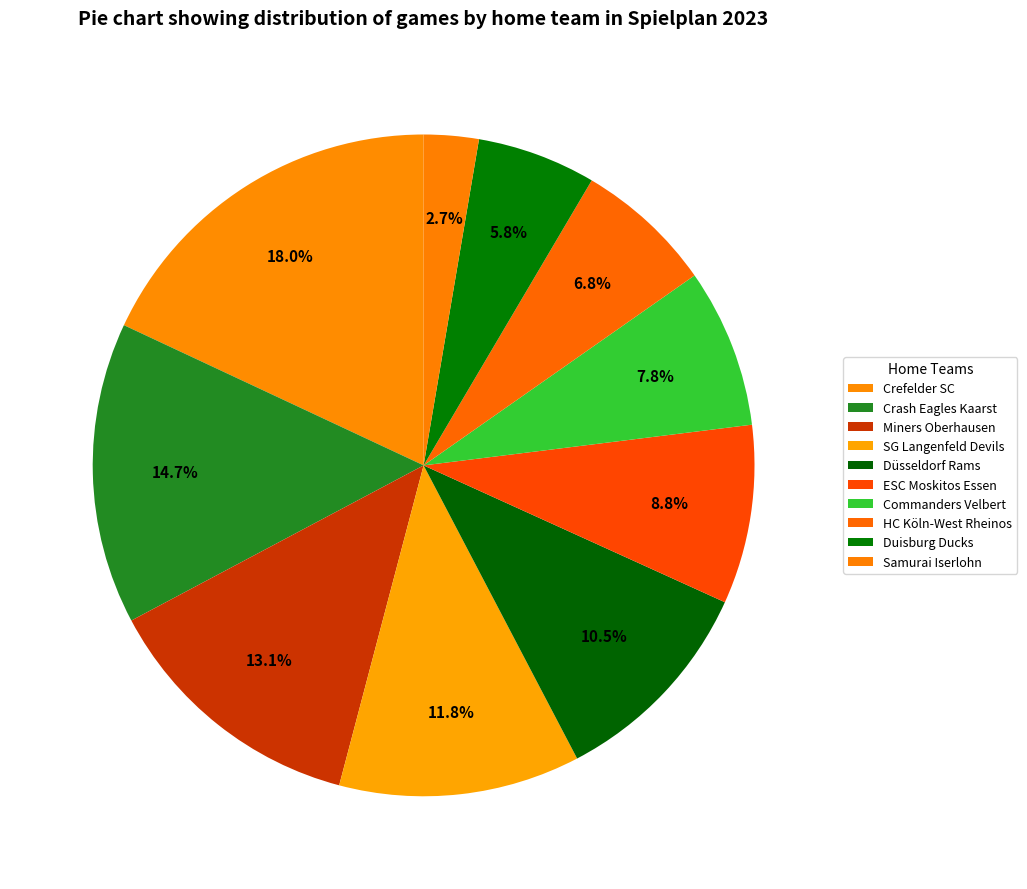

What percentage is the Crefelder SC slice, to the nearest percent?

18%